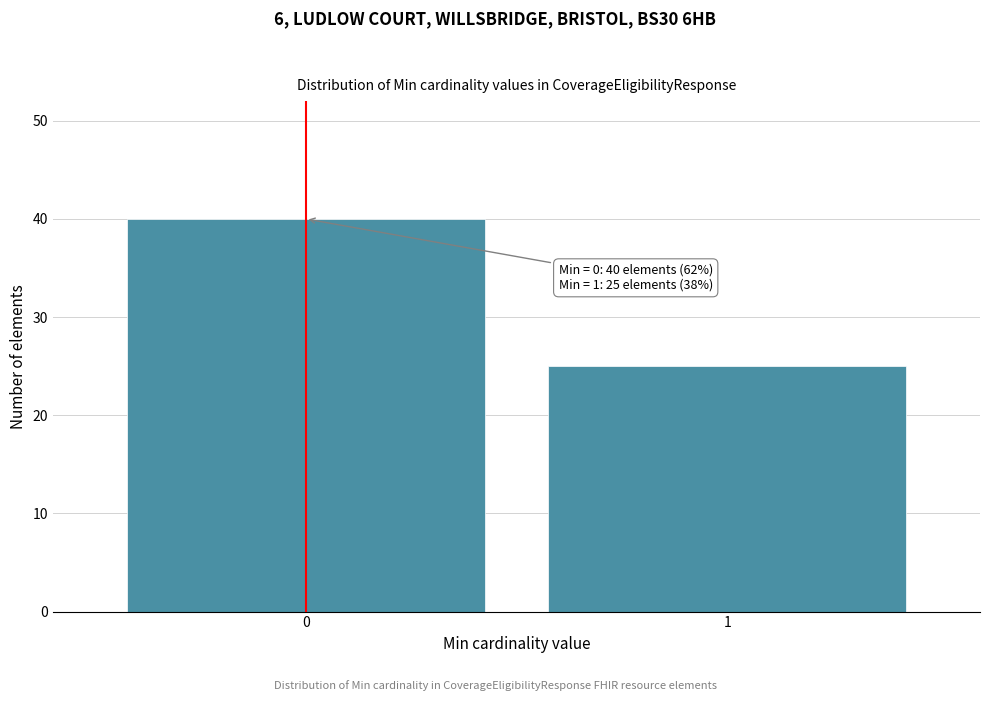

Reading right to left, extract all data points from this chart.

25	40